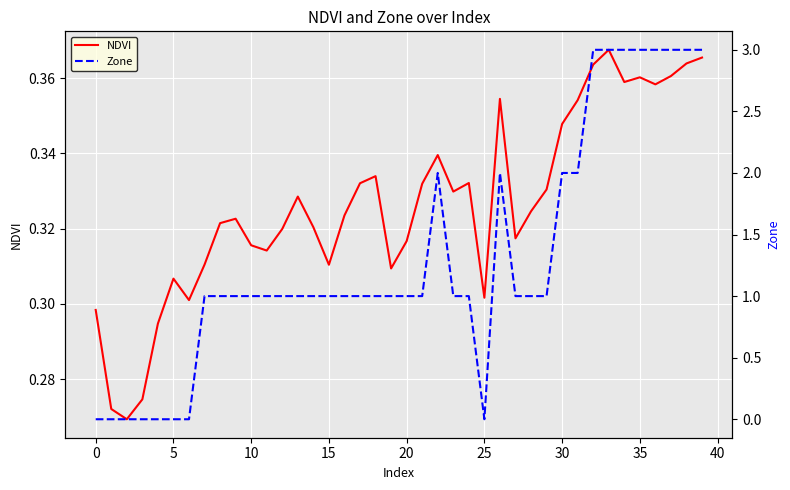

Which series has the widest spread of values?

Zone